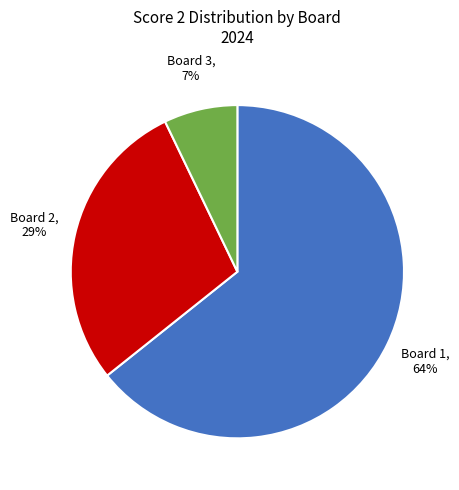

Count the number of slices in the pie.

3